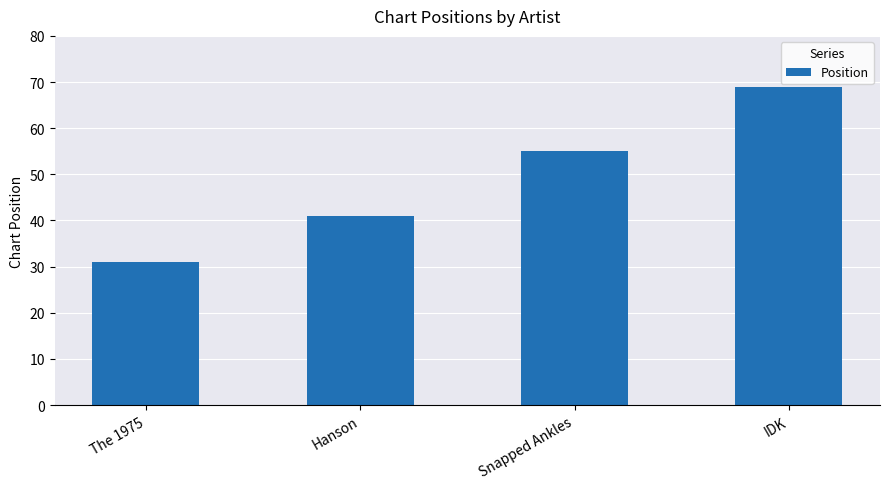

Does the chart contain stacked bars?

No